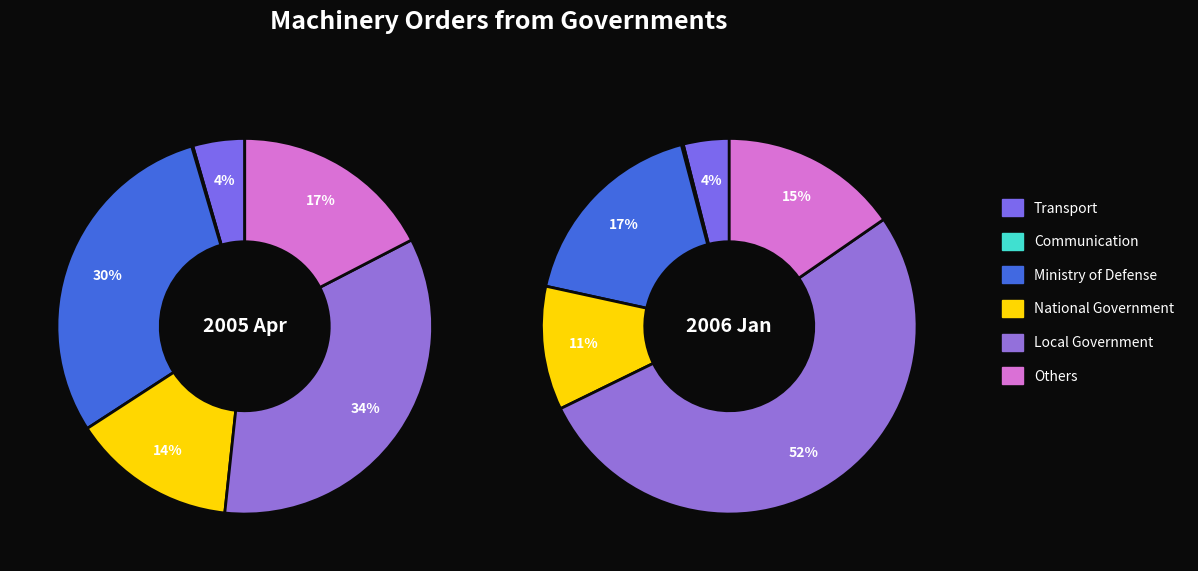

Combined, do Transport and Local Government account for over 50%?

No